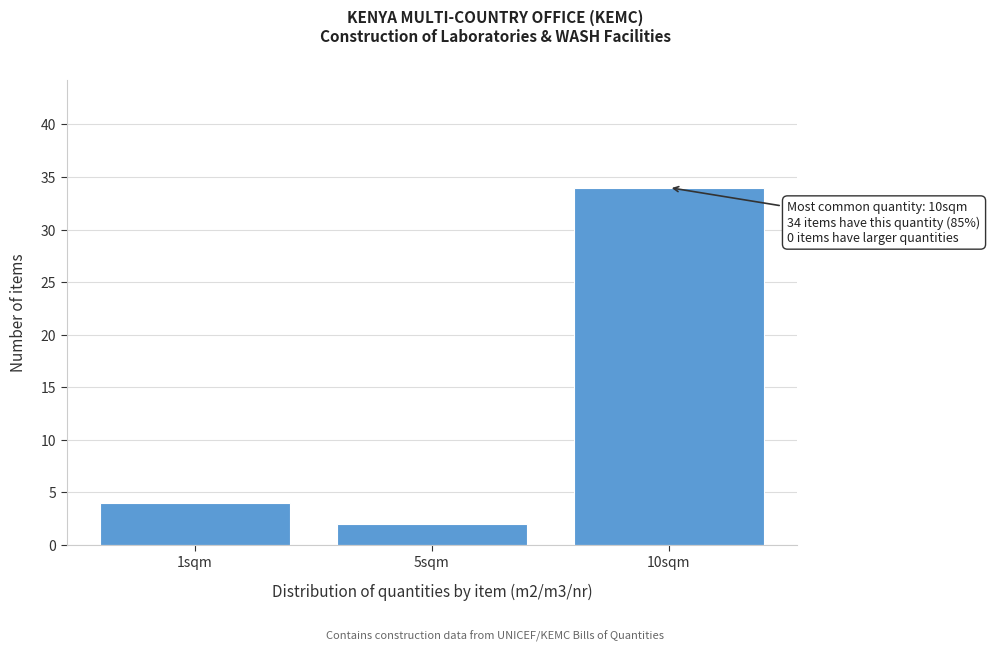

Reading right to left, transcribe all the data shown in this chart.

10sqm=34	5sqm=2	1sqm=4